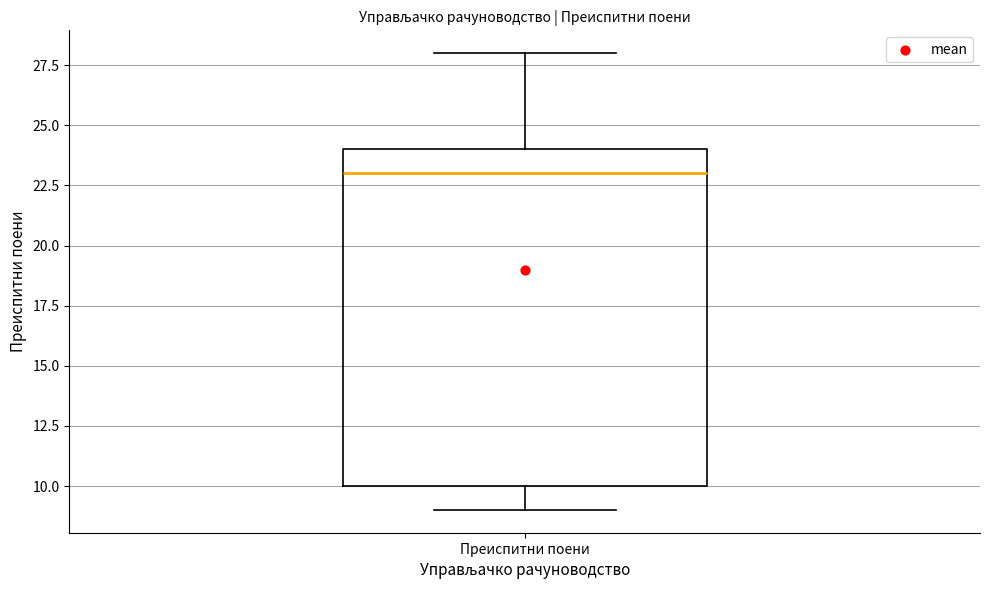

Where does the median line of the box for Преиспитни поени sit on the y-axis? The values are not printed on the chart, so give them approximately, as read against the axis.

23